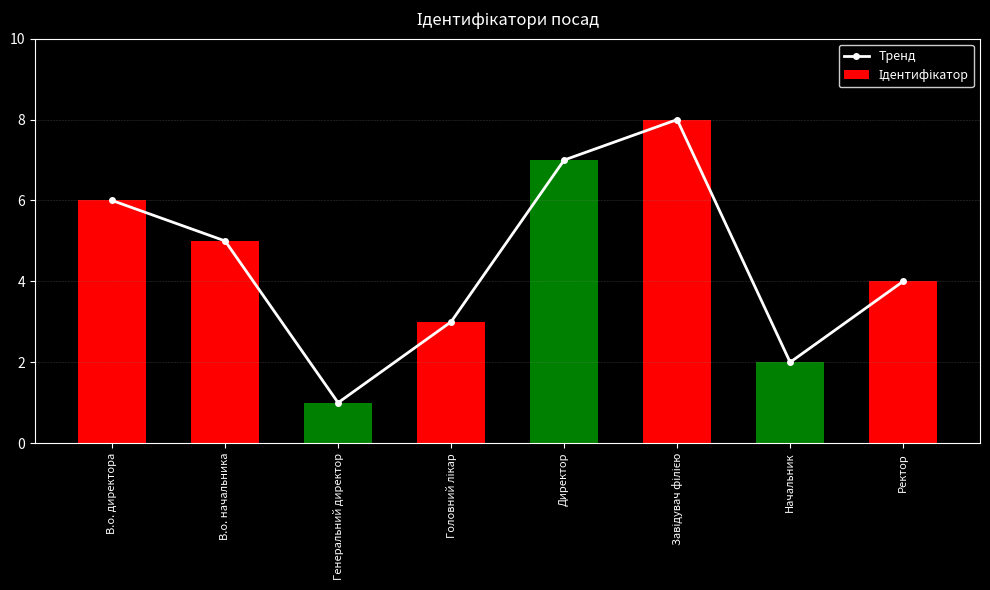

At how many categories does at least one series exceed 4?

4